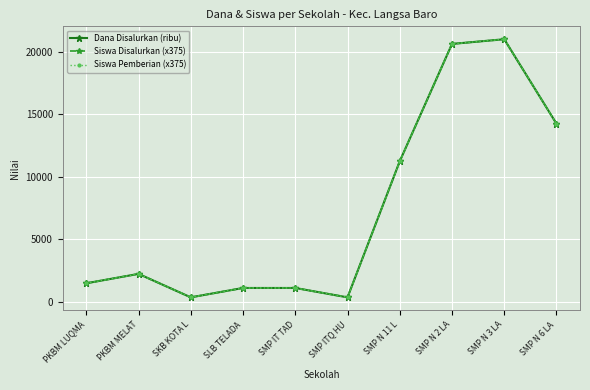

Reading left to right, transcribe all the data shown in this chart.

Dana Disalurkan (ribu): PKBM LUQMA=1500	PKBM MELAT=2250	SKB KOTA L=375	SLB TELADA=1125	SMP IT TAD=1125	SMP ITQ HU=375	SMP N 11 L=11250	SMP N 2 LA=20625	SMP N 3 LA=21000	SMP N 6 LA=14250
Siswa Disalurkan (x375): PKBM LUQMA=1500	PKBM MELAT=2250	SKB KOTA L=375	SLB TELADA=1125	SMP IT TAD=1125	SMP ITQ HU=375	SMP N 11 L=11250	SMP N 2 LA=20625	SMP N 3 LA=21000	SMP N 6 LA=14250
Siswa Pemberian (x375): PKBM LUQMA=1500	PKBM MELAT=2250	SKB KOTA L=375	SLB TELADA=1125	SMP IT TAD=1125	SMP ITQ HU=375	SMP N 11 L=11250	SMP N 2 LA=20625	SMP N 3 LA=21000	SMP N 6 LA=14250